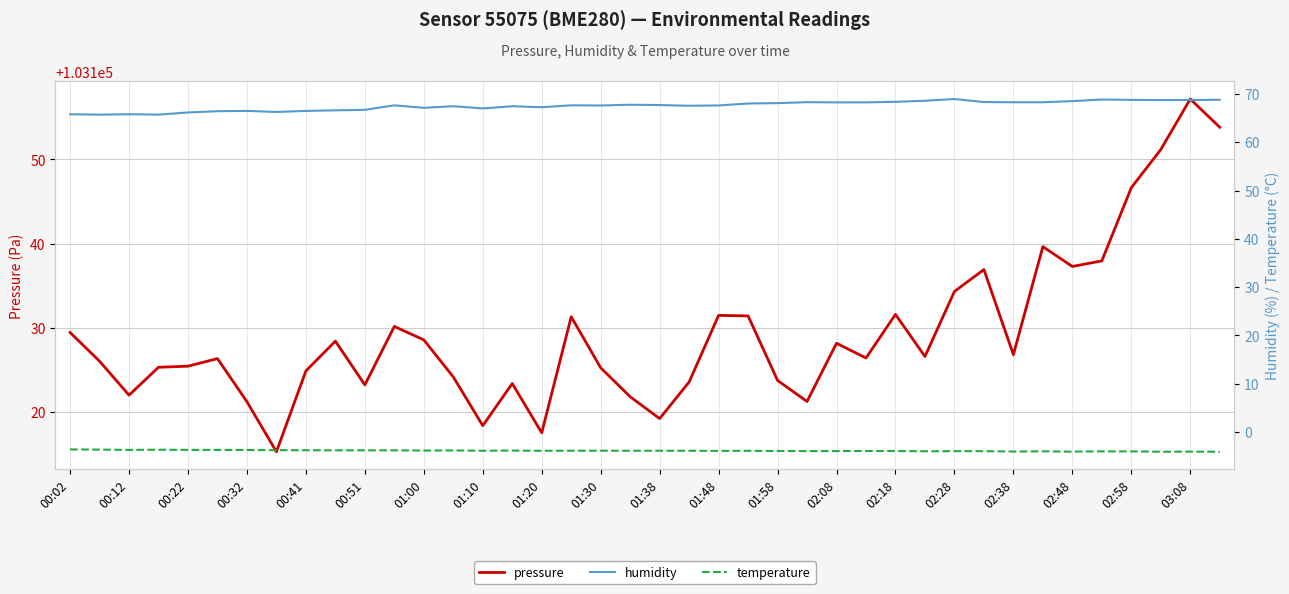

The value of pressure at 01:58 is 103123.8. True or false?

True